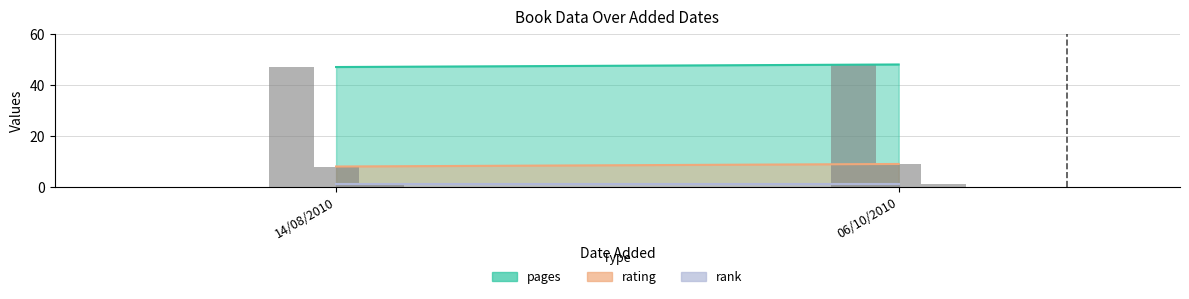

Which series has the widest spread of values?

pages